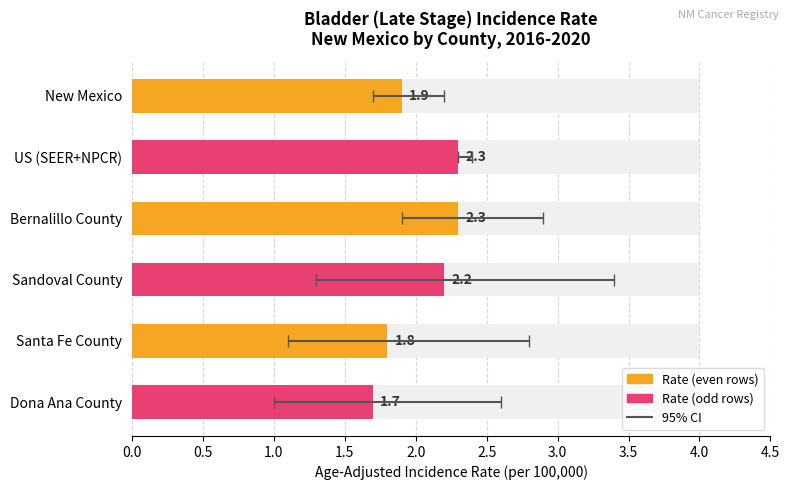

How many values are below 2?

3